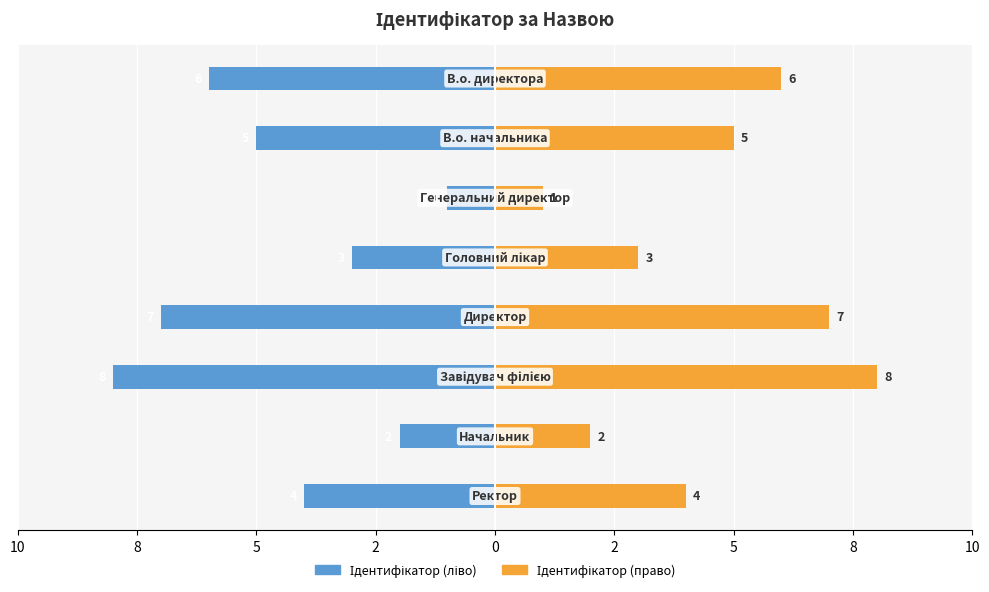

What is the lowest value of the Ідентифікатор (ліво) series?

-8